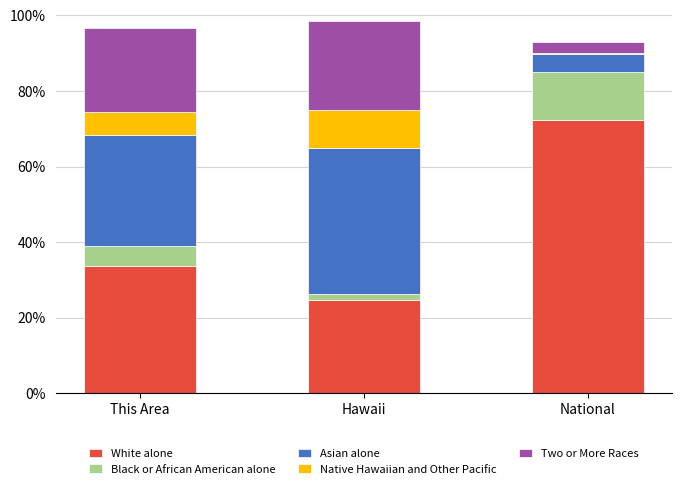

What is the total value across all series at This Area?

96.6